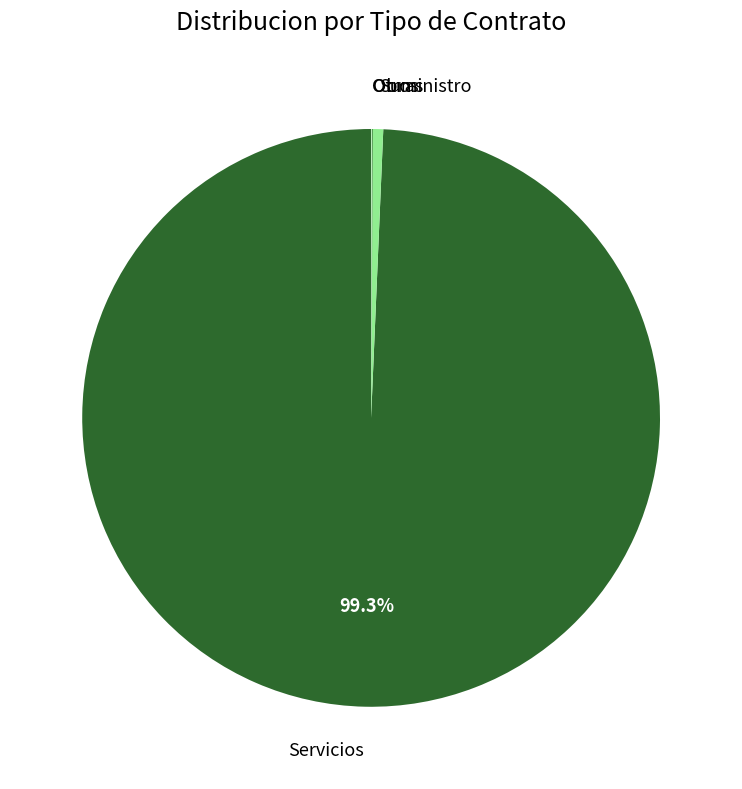

Is there any slice that represents more than half of the pie?

Yes